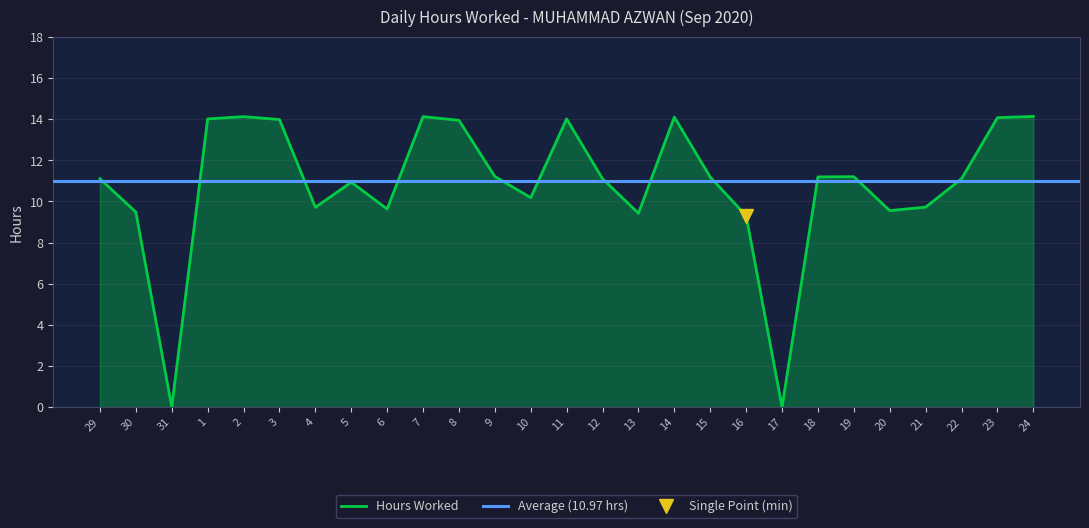

Does the chart display data point markers on the line(s)?

No